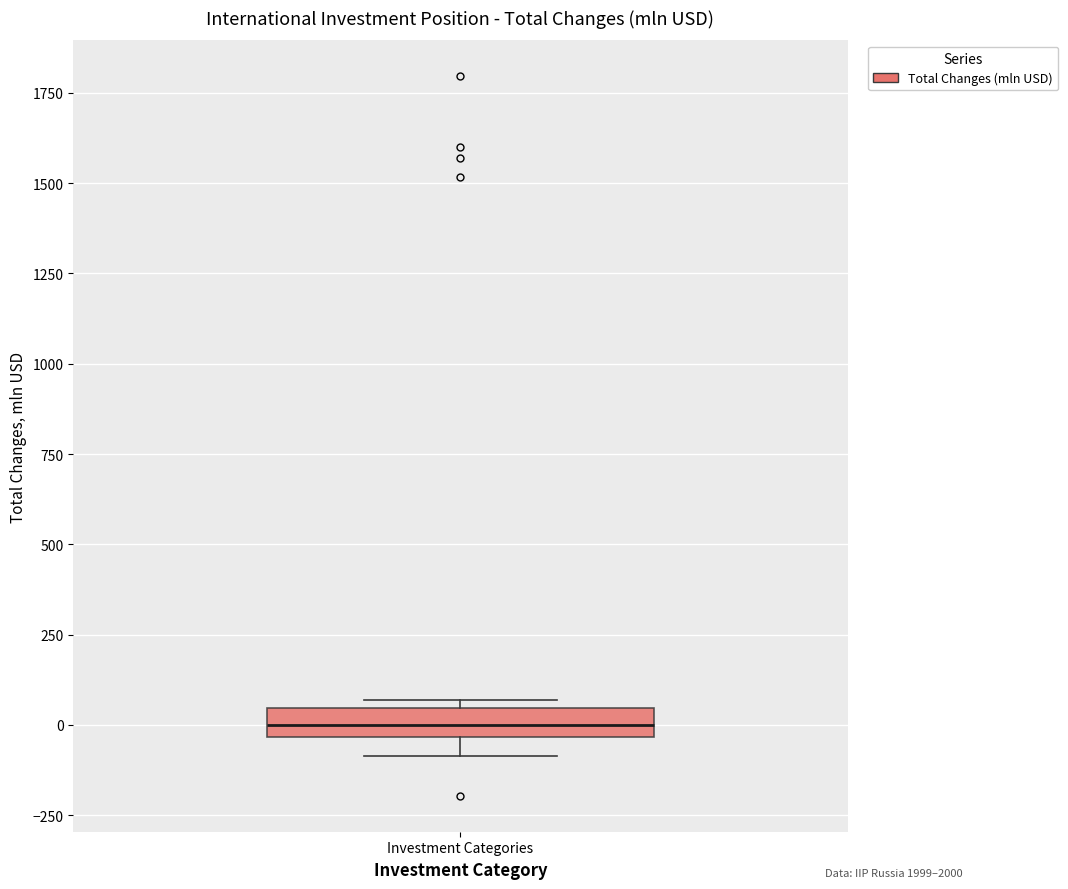

Read this box plot against the y-axis: the position of the median line, the range covered by the box, and the ends of both whiskers. The values are not printed on the chart, so give them approximately, as read against the axis.

median 0, box -50 to 50, whiskers -100 to 50 (just above the box's upper edge)